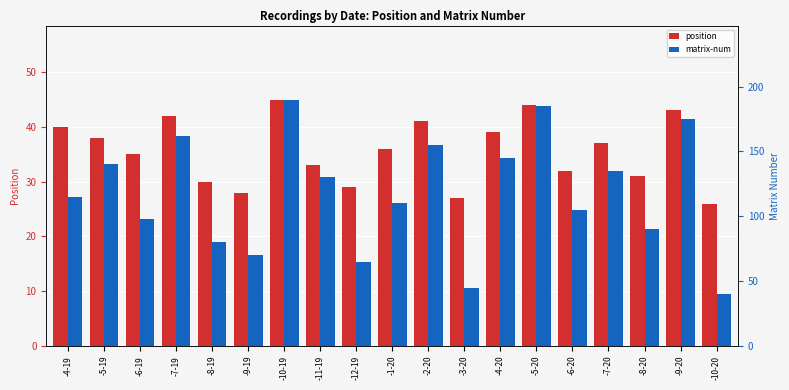

What is the label of the 16th bar from the left?

-7-20